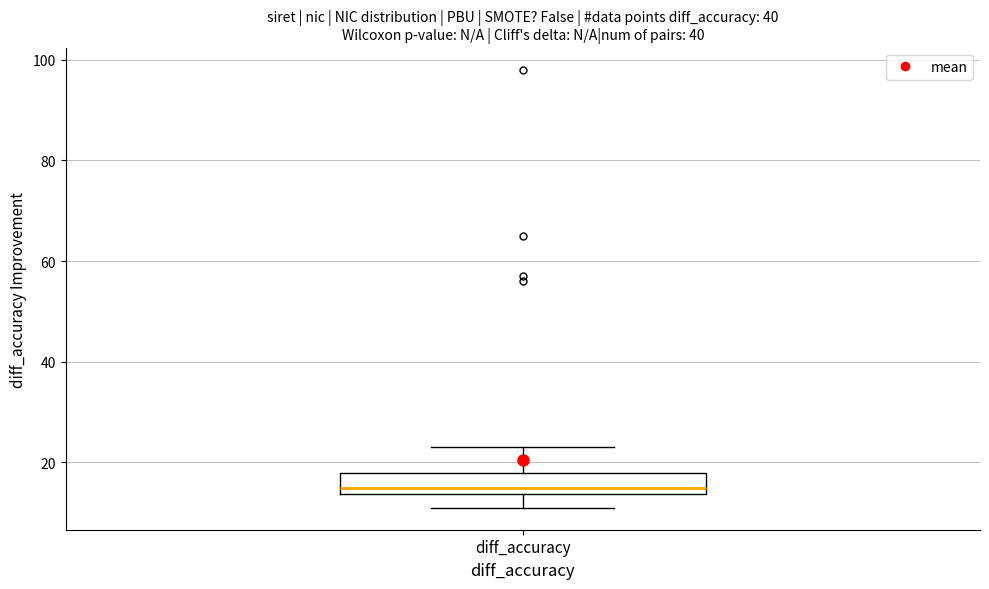

Where is the upper edge of the box for diff_accuracy on the y-axis? The values are not printed on the chart, so give them approximately, as read against the axis.

18